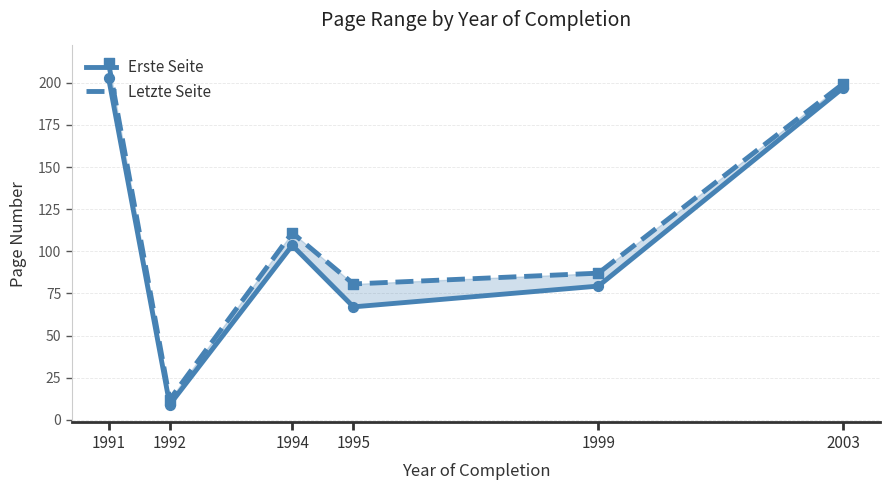

Which series reaches the minimum Y coordinate?

Erste Seite